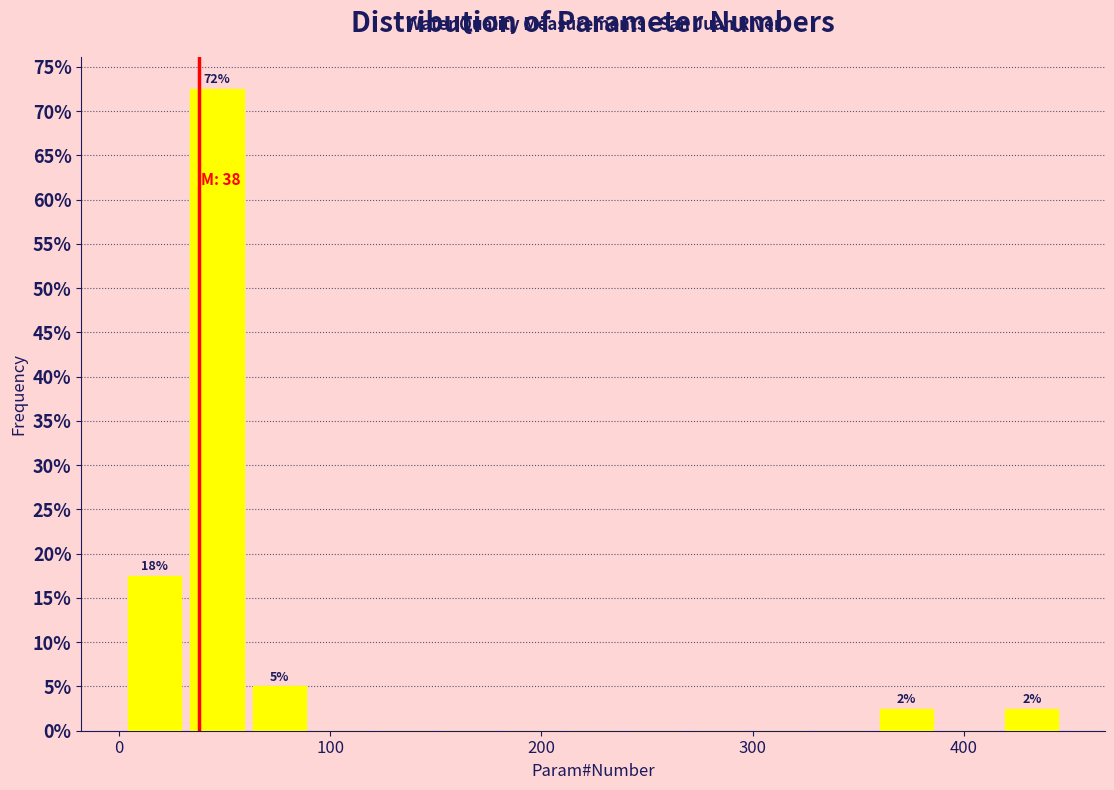

Read against the x-axis, roughly where is the centre of the tallest bar?

50